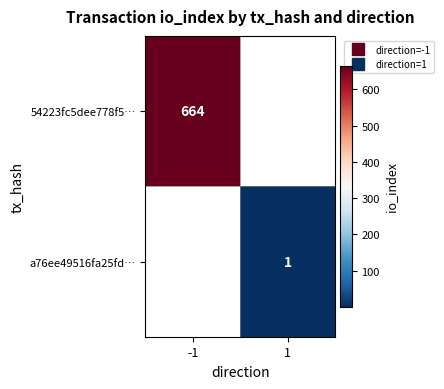

At how many categories does at least one series exceed 55?

1